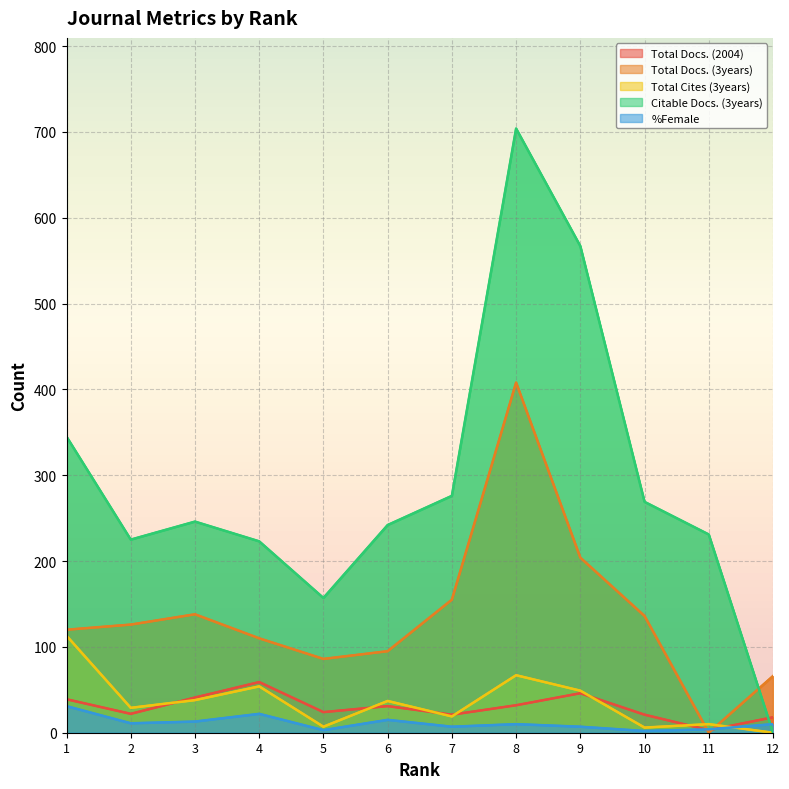

How many times do Total Docs. (2004) and Total Cites (3years) cross each other?

7